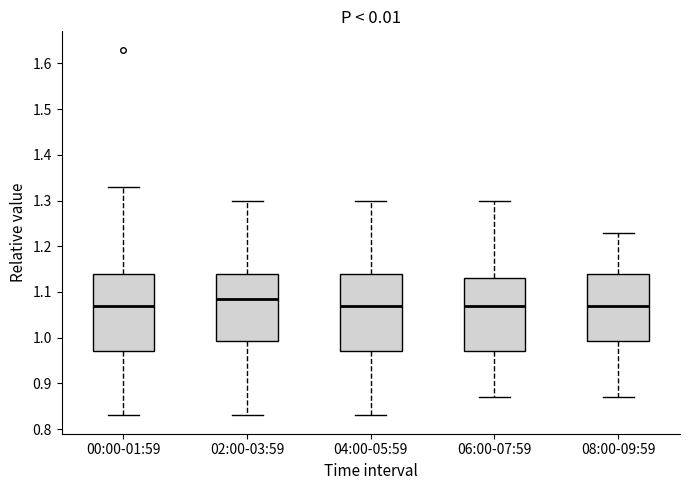

Reading left to right, transcribe this box plot: for each box, give where its median line is, the range the box spans, and where its two whiskers end, as read against the y-axis. The values are not printed on the chart, so give them approximately, as read against the axis.

00:00-01:59: median 1.07, box 0.97 to 1.14, whiskers 0.83 to 1.33
02:00-03:59: median 1.09, box 0.99 to 1.14, whiskers 0.83 to 1.30
04:00-05:59: median 1.07, box 0.97 to 1.14, whiskers 0.83 to 1.30
06:00-07:59: median 1.07, box 0.97 to 1.13, whiskers 0.87 to 1.30
08:00-09:59: median 1.07, box 0.99 to 1.14, whiskers 0.87 to 1.23